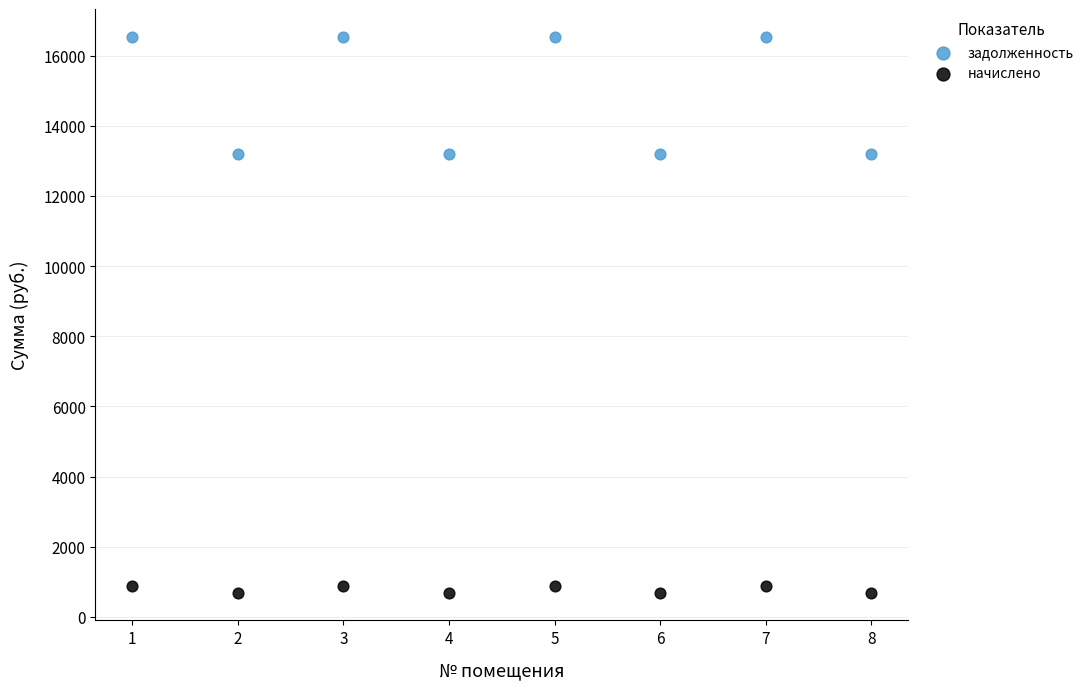

Which series reaches the maximum Y coordinate?

задолженность